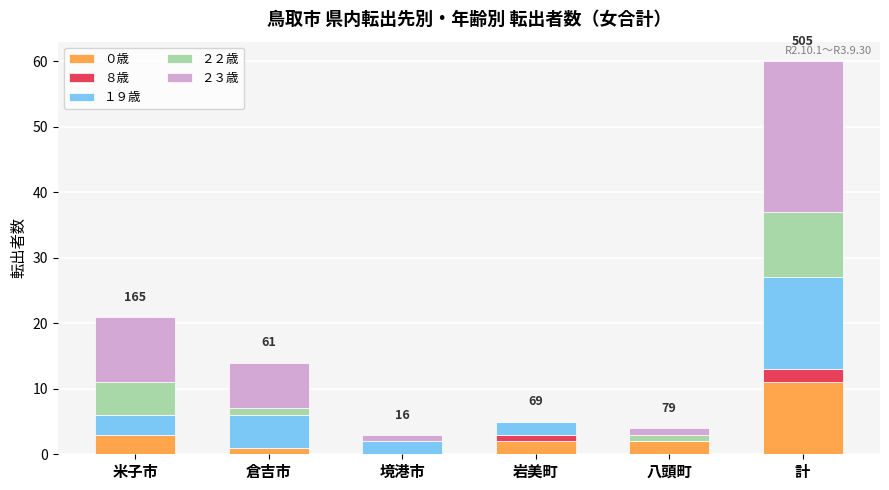

What is the total value across all series at 米子市?

21